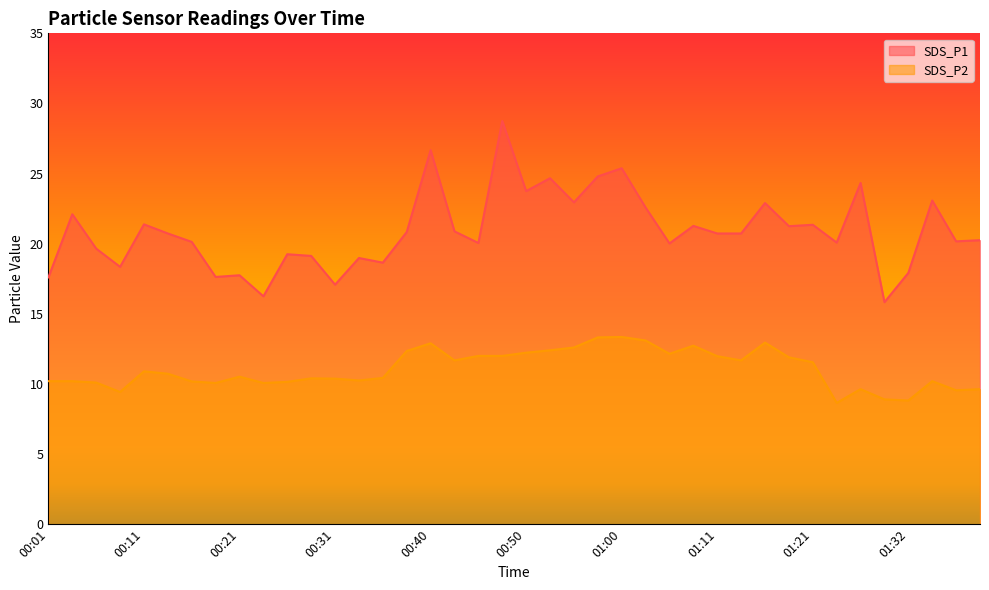

What is the label of the 9th point from the left?

00:21